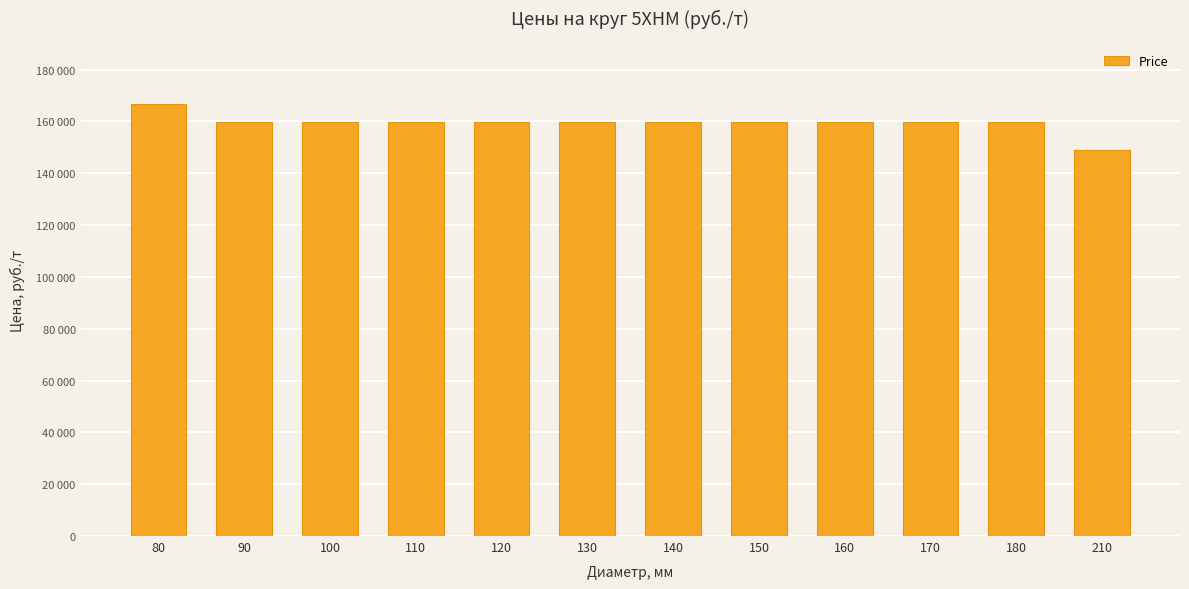

Read the value at 130.

159600